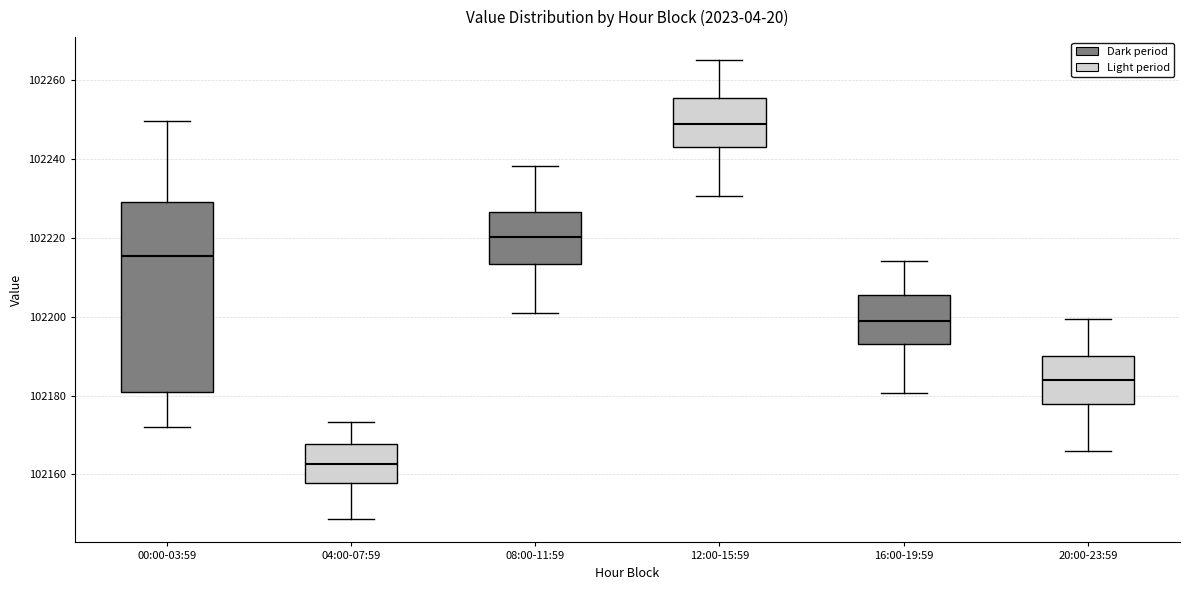

Reading left to right, read every box against the y-axis: the position of its median line, the range the box covers, and the ends of its whiskers. The values are not printed on the chart, so give them approximately, as read against the axis.

00:00-03:59: median 102216, box 102180 to 102230, whiskers 102172 to 102250
04:00-07:59: median 102162, box 102158 to 102168, whiskers 102148 to 102174
08:00-11:59: median 102220, box 102214 to 102226, whiskers 102200 to 102238
12:00-15:59: median 102248, box 102242 to 102256, whiskers 102230 to 102266
16:00-19:59: median 102198, box 102194 to 102206, whiskers 102180 to 102214
20:00-23:59: median 102184, box 102178 to 102190, whiskers 102166 to 102200